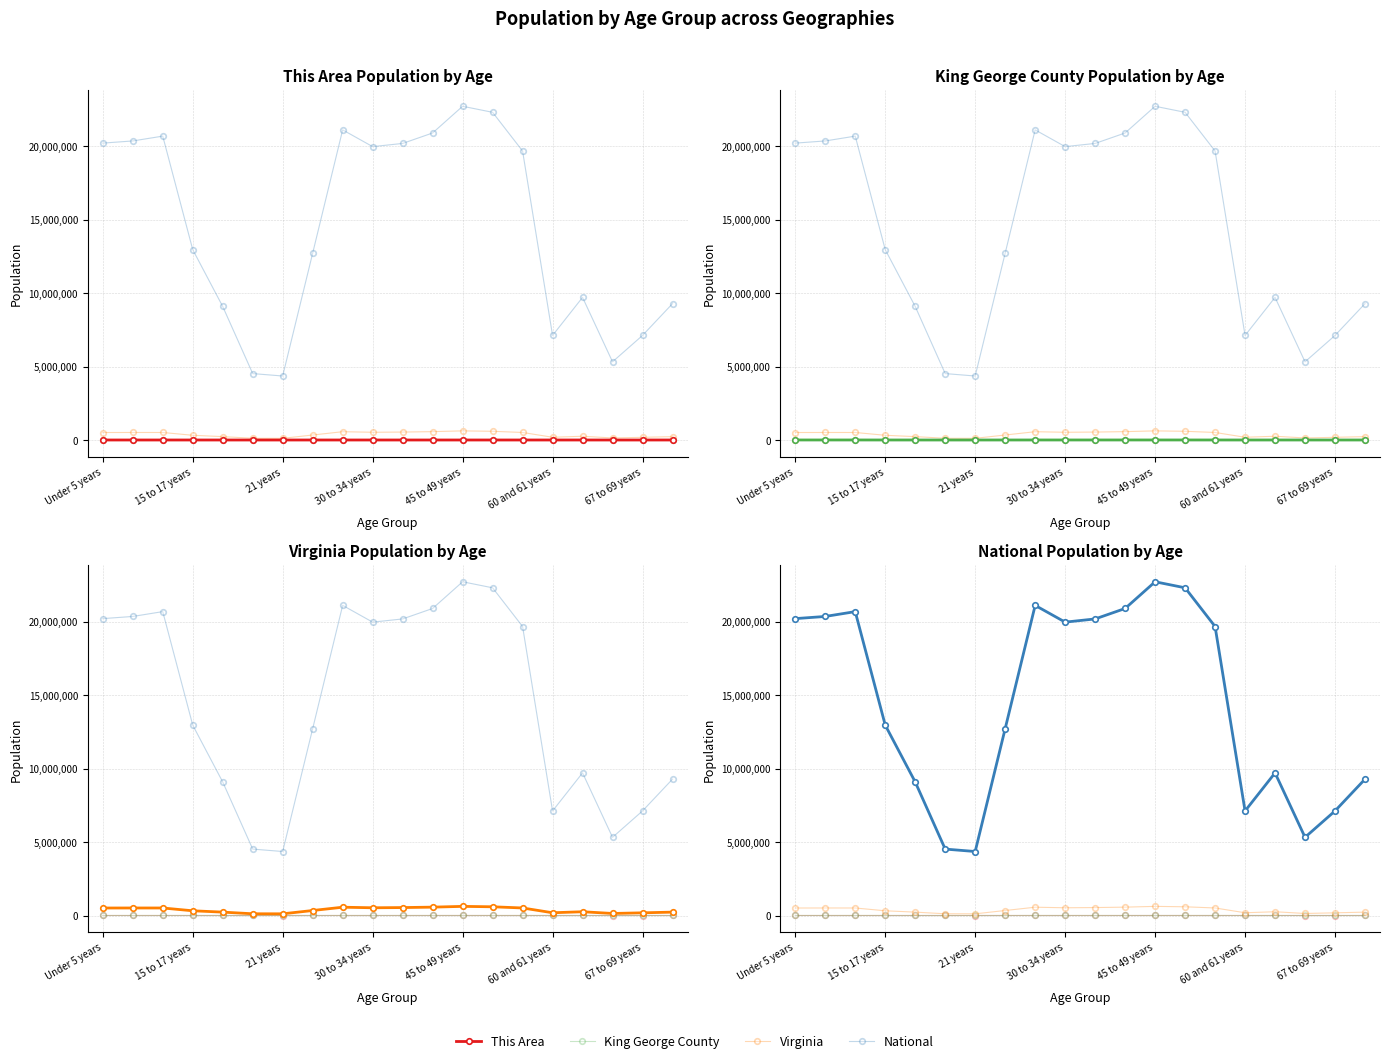

What is the sum of the National values at 18 and 11?

28006325